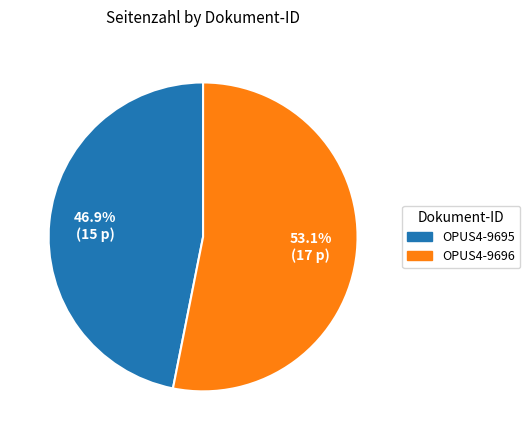

Which category has the smallest portion of the pie?

OPUS4-9695